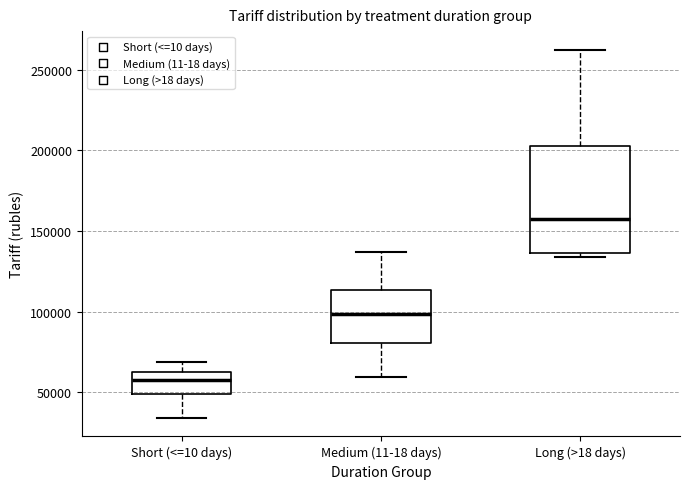

Comparing the boxes themselves (not the whiskers), which one is the tallest?

Long (>18 days)